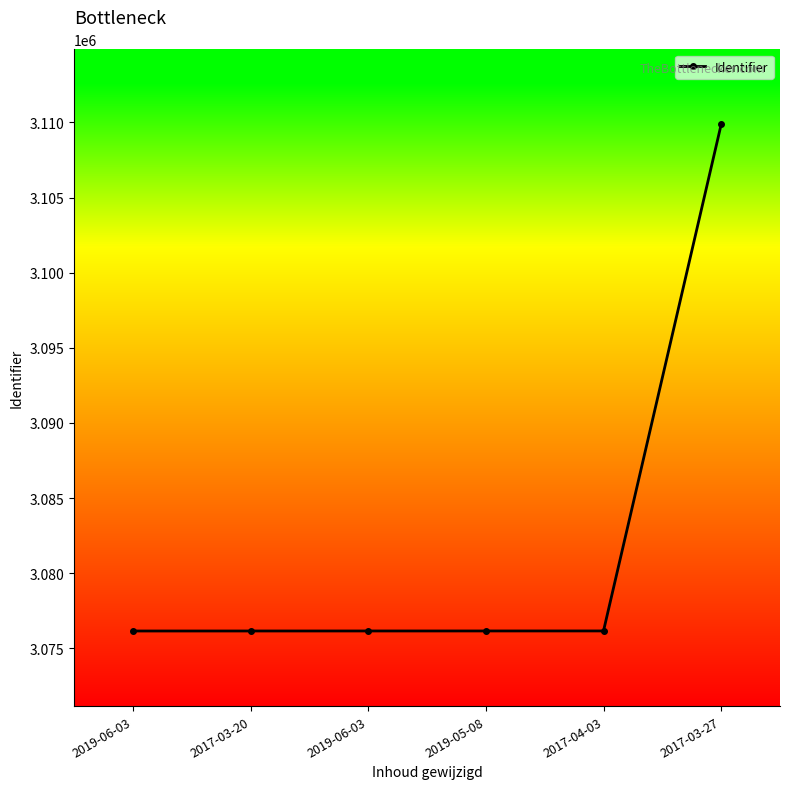

What is the approximate value at 2017-04-03, to the nearest 10?

3076160